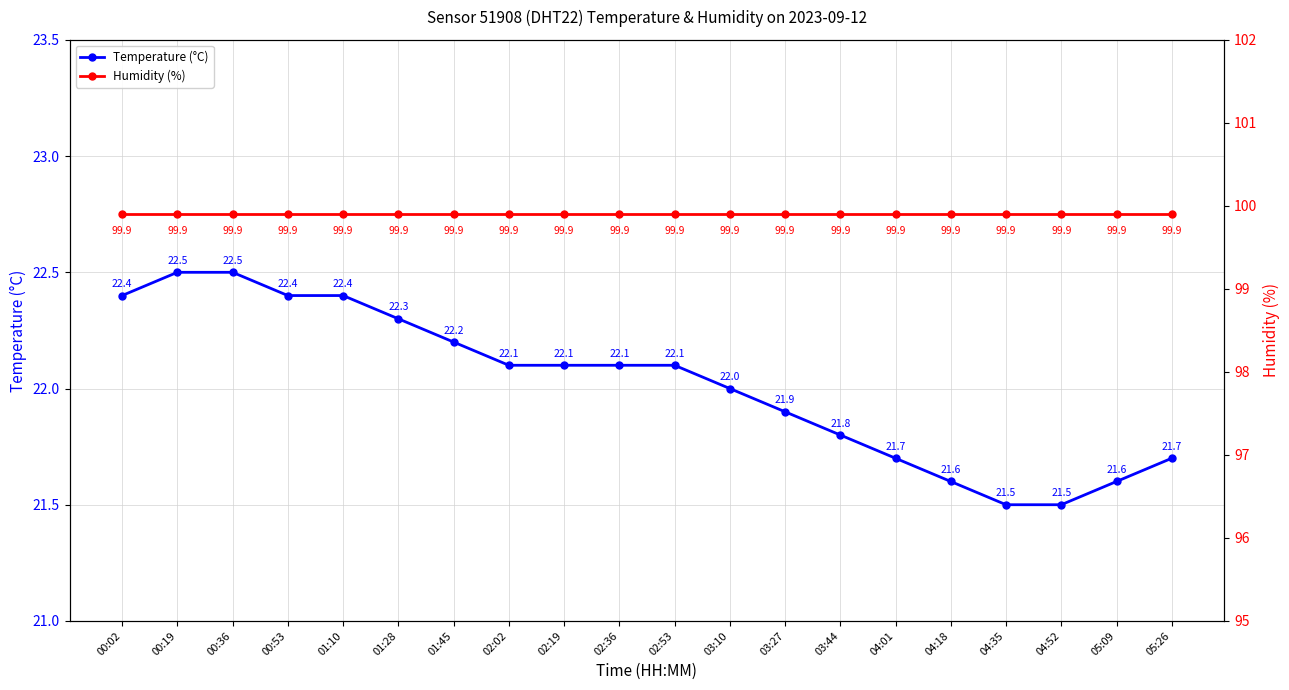

Is this an area chart (filled region under the line)?

No